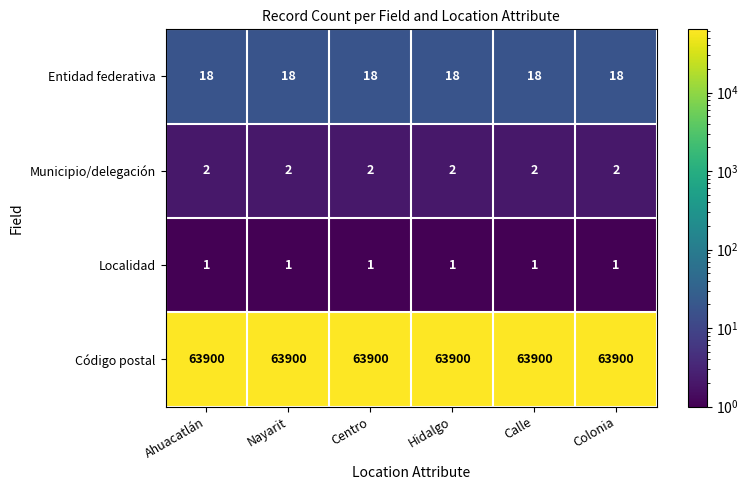

What is the total value across all series at Hidalgo?

63921